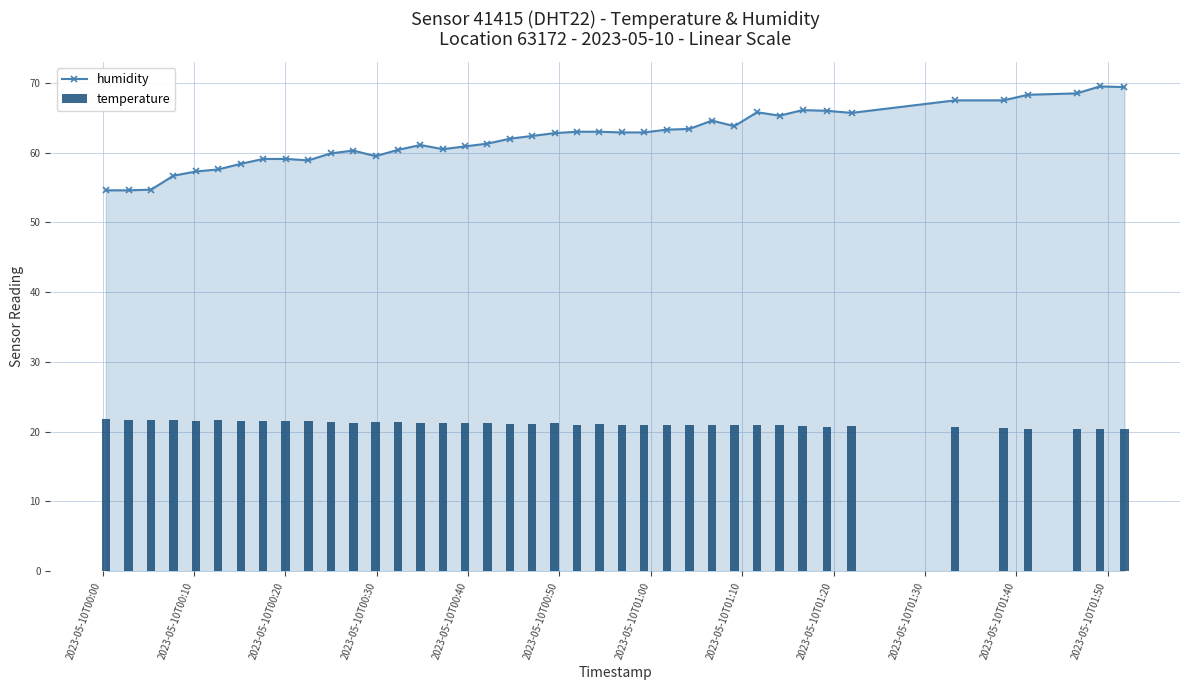

What is the difference between the maximum and second lowest values in the temperature series?

1.4